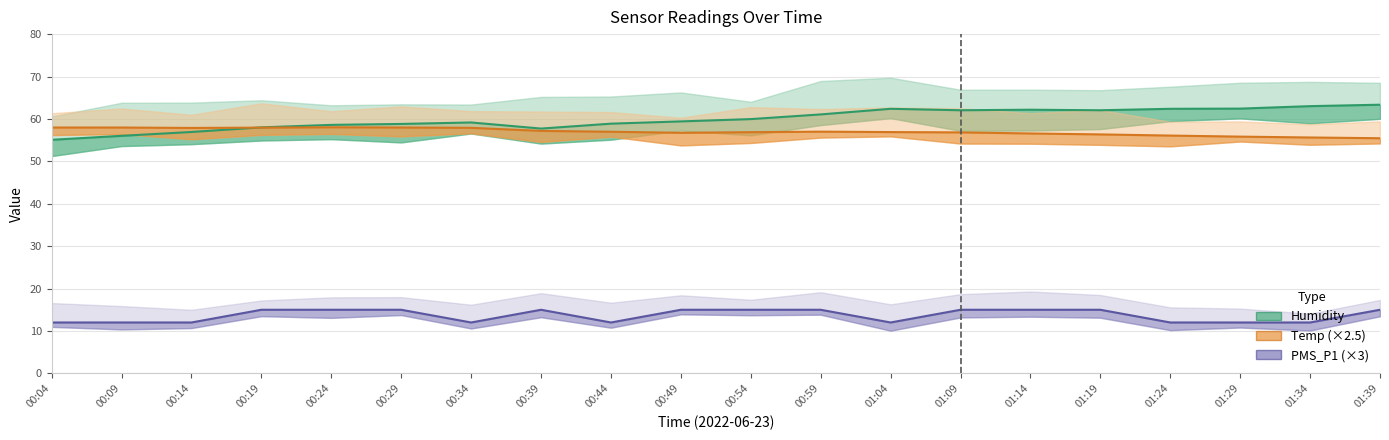

What position from the left is 00:59?

12